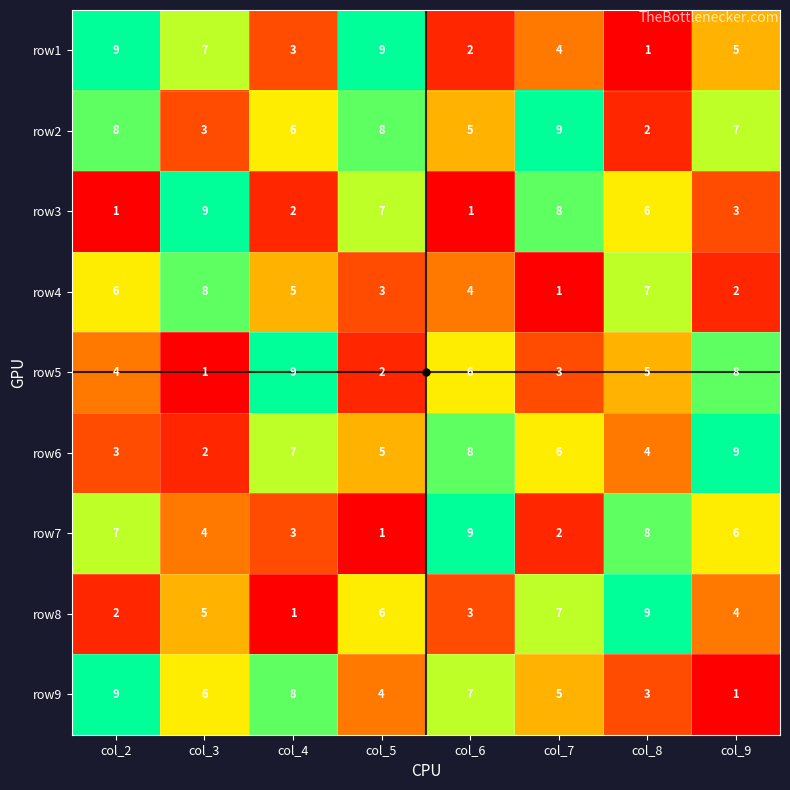

What is the difference between the highest and lowest values at col_7?

8